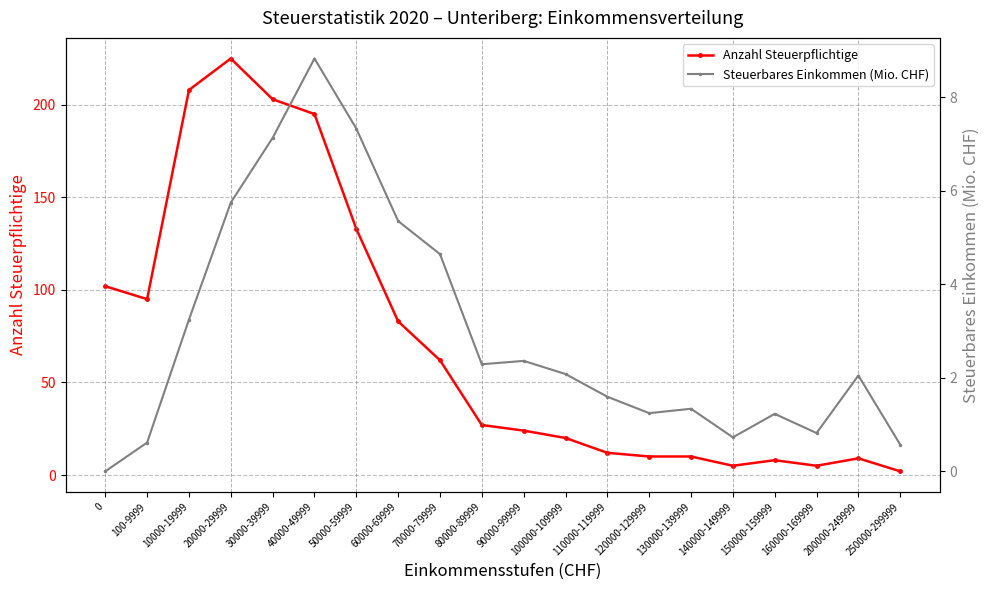

At which category is the sum across all series the highest?

20000-29999